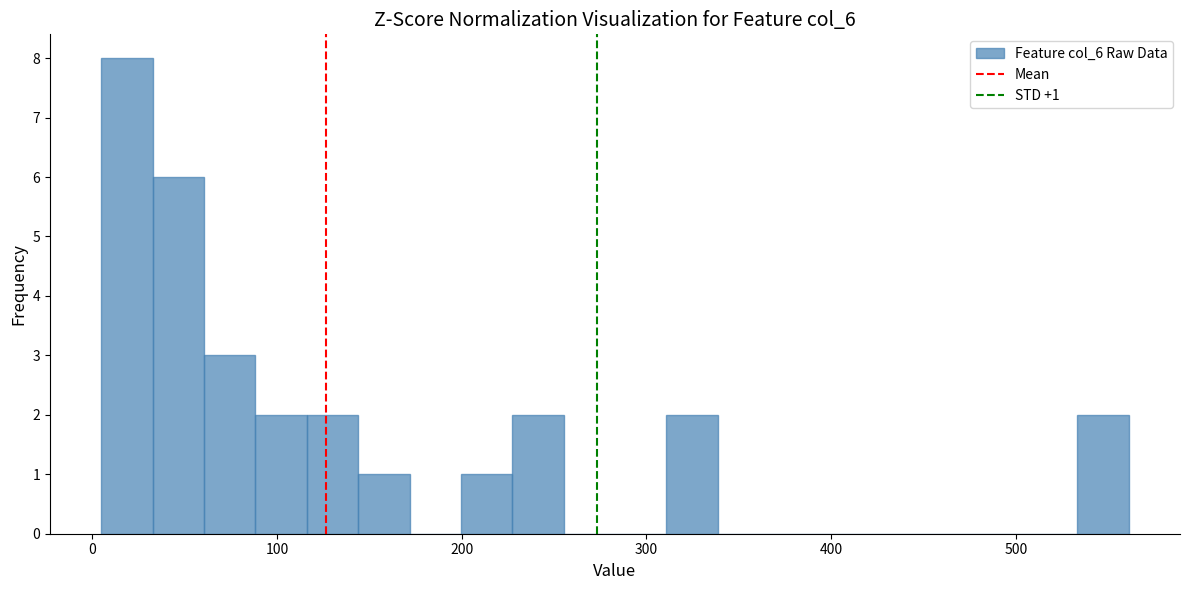

Around what value on the x-axis is the tallest bar? Give the approximate position of its centre, as read against the axis.

20